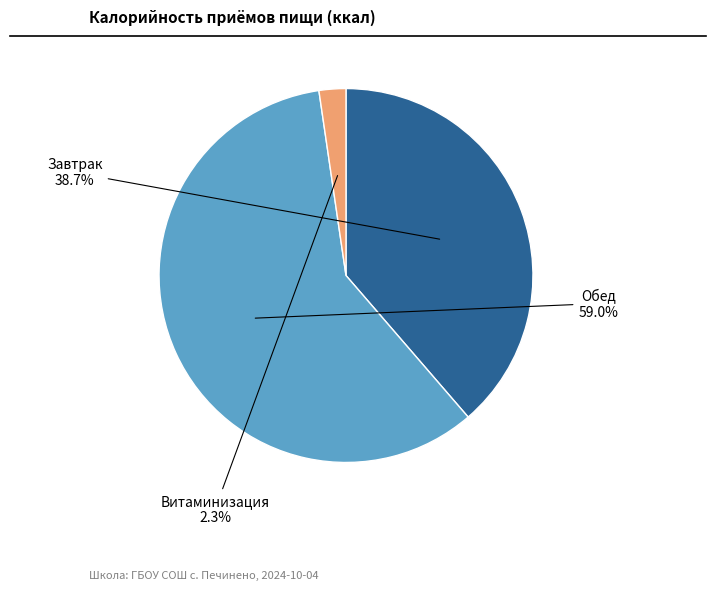

To the nearest percent, what is the combined percentage of Витаминизация and Завтрак?

41%